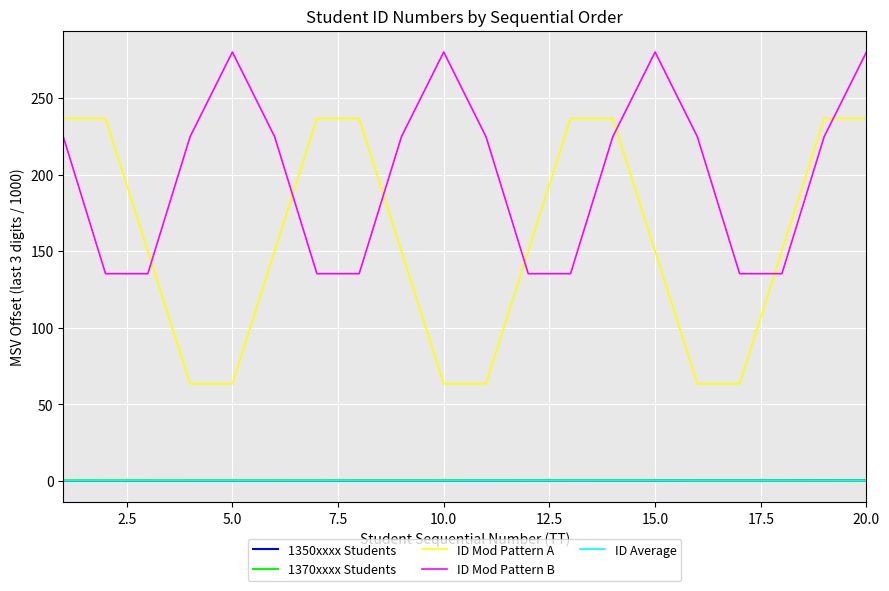

True or false: ID Mod Pattern B and 1350xxxx Students intersect in this chart.

False